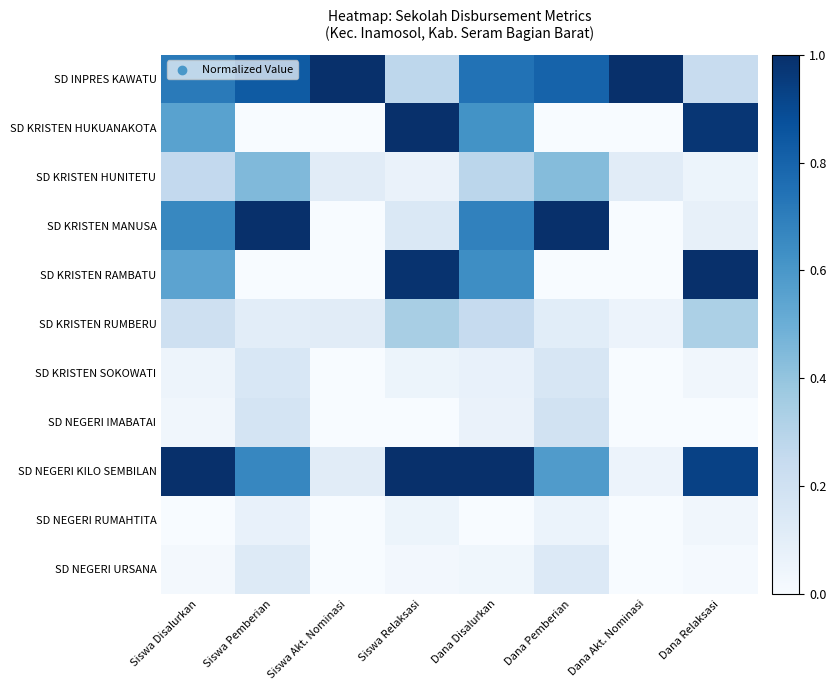

Which series has the largest total across all categories?

SD INPRES KAWATU